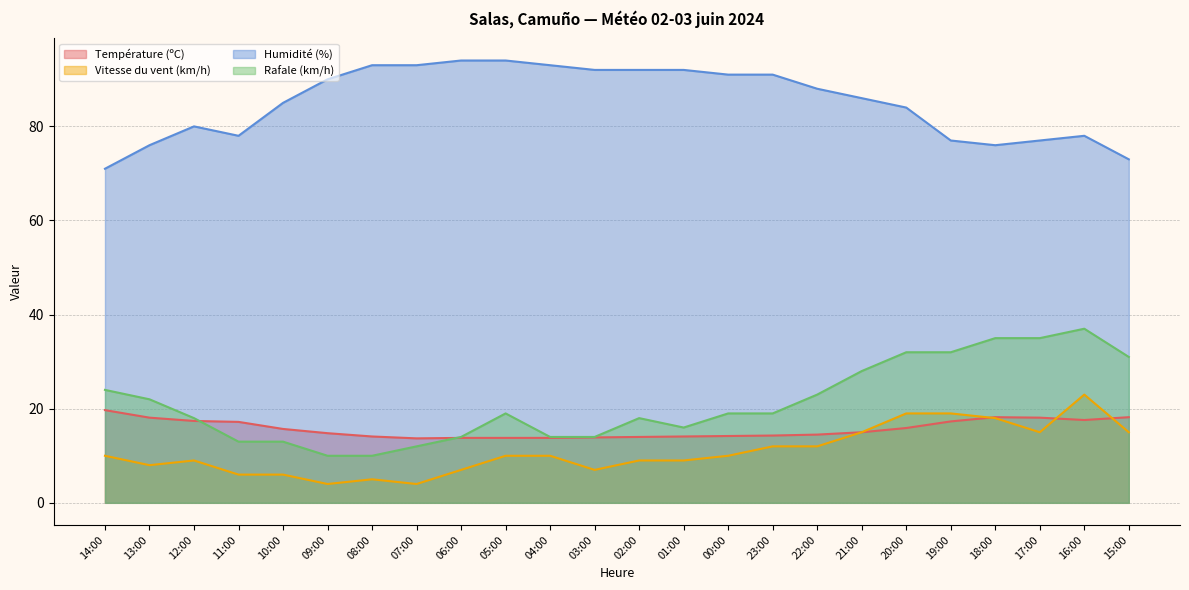

What are all the series names shown in the legend?

Température (ºC), Vitesse du vent (km/h), Humidité (%), Rafale (km/h)